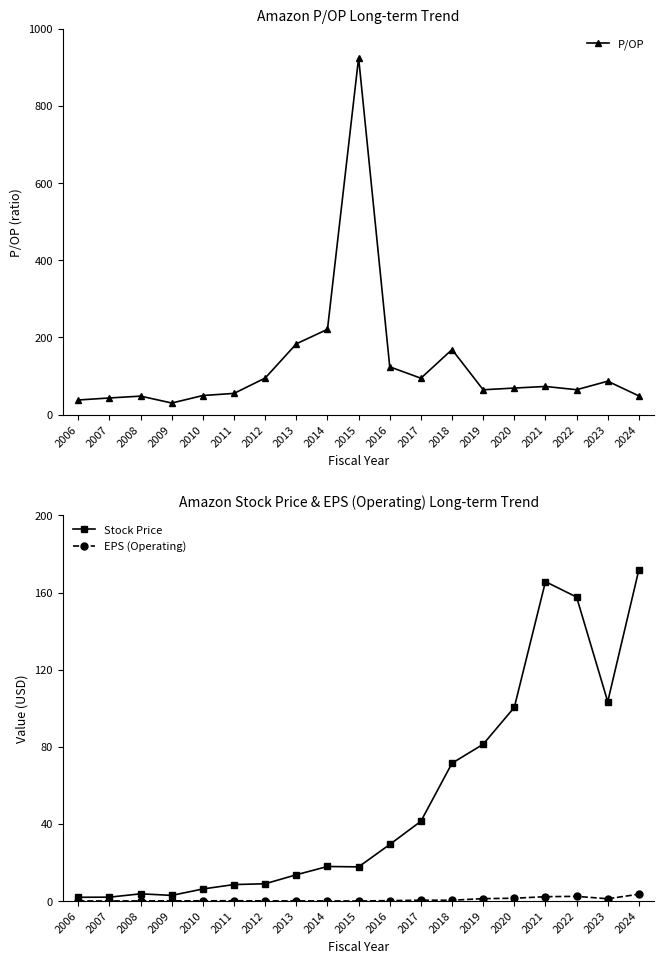

Is this an area chart (filled region under the line)?

No